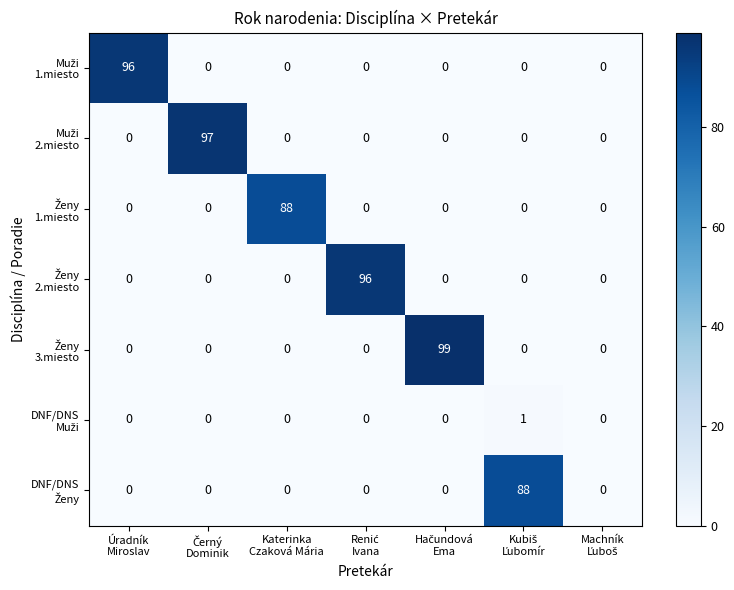

At how many categories does at least one series exceed 72?

6